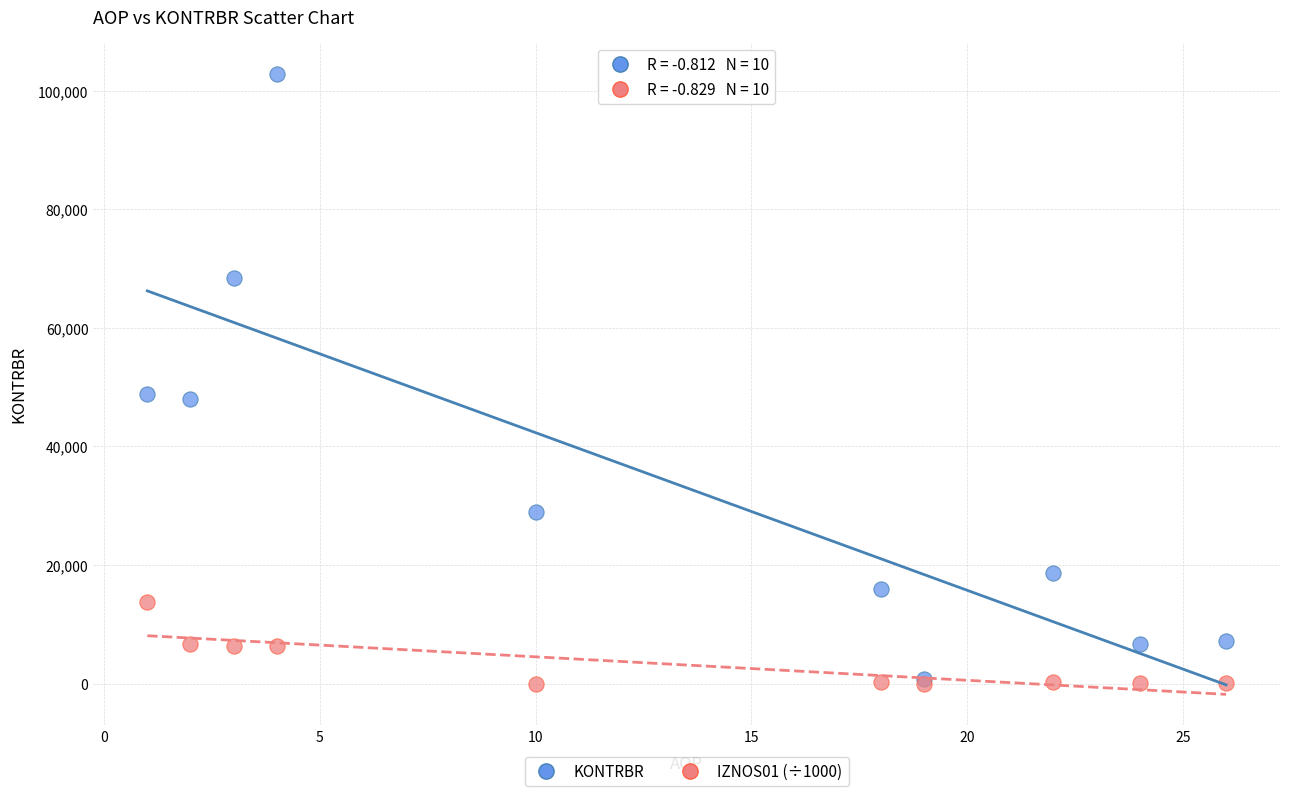

What are all the series names shown in the legend?

KONTRBR, IZNOS01 (÷1000)